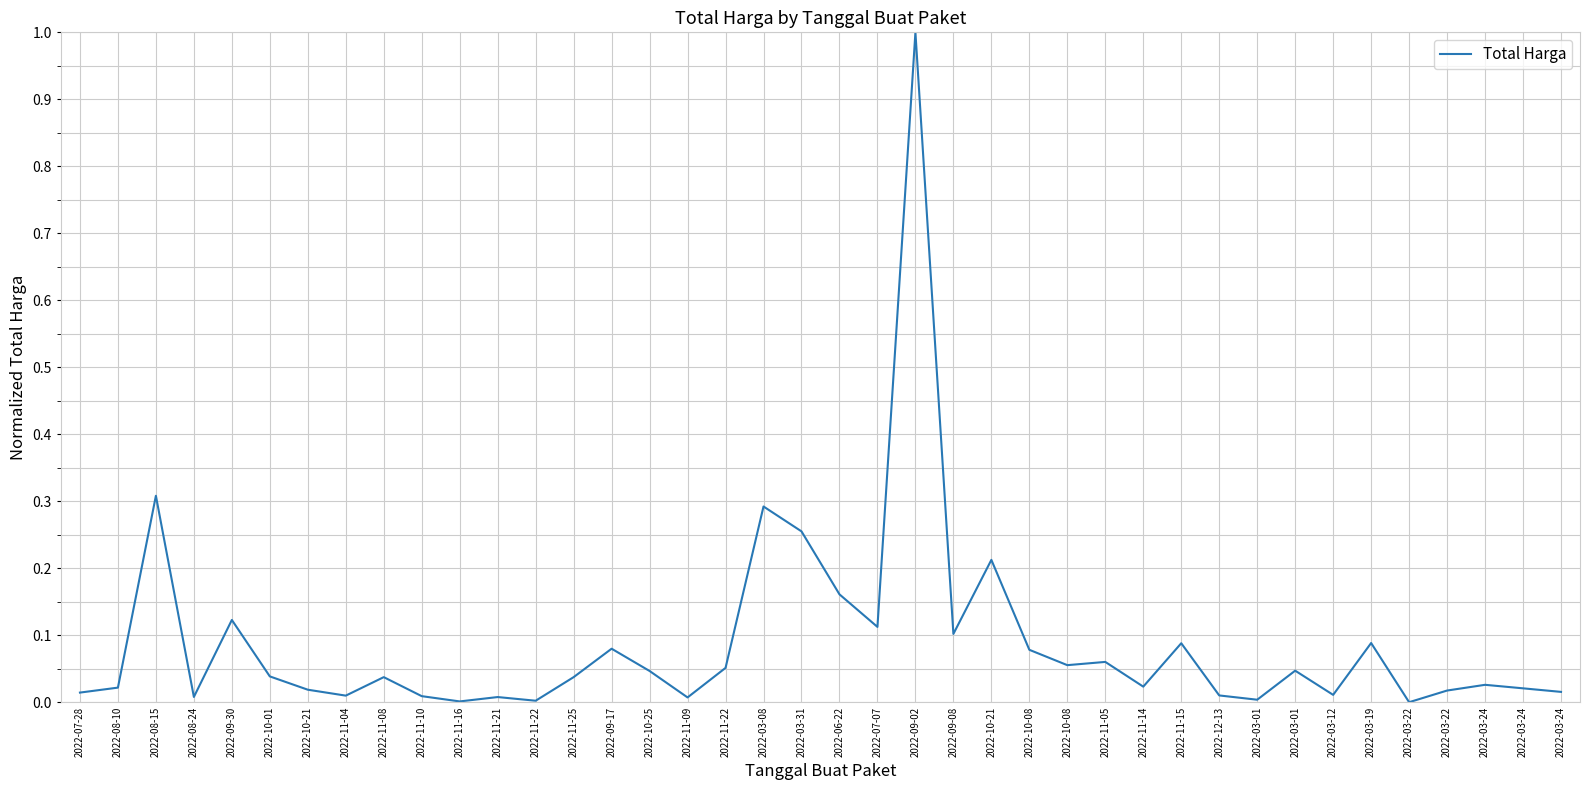

List the labels in order of value, largest first.

2022-09-02, 2022-08-15, 2022-03-08, 2022-03-31, 2022-10-21, 2022-06-22, 2022-09-30, 2022-07-07, 2022-09-08, 2022-03-19, 2022-11-15, 2022-09-17, 2022-10-08, 2022-11-05, 2022-10-08, 2022-11-22, 2022-03-01, 2022-10-25, 2022-10-01, 2022-11-08, 2022-11-25, 2022-03-24, 2022-11-14, 2022-08-10, 2022-03-24, 2022-10-21, 2022-03-22, 2022-03-24, 2022-07-28, 2022-03-12, 2022-12-13, 2022-11-04, 2022-11-10, 2022-08-24, 2022-11-21, 2022-11-09, 2022-03-01, 2022-11-22, 2022-11-16, 2022-03-22